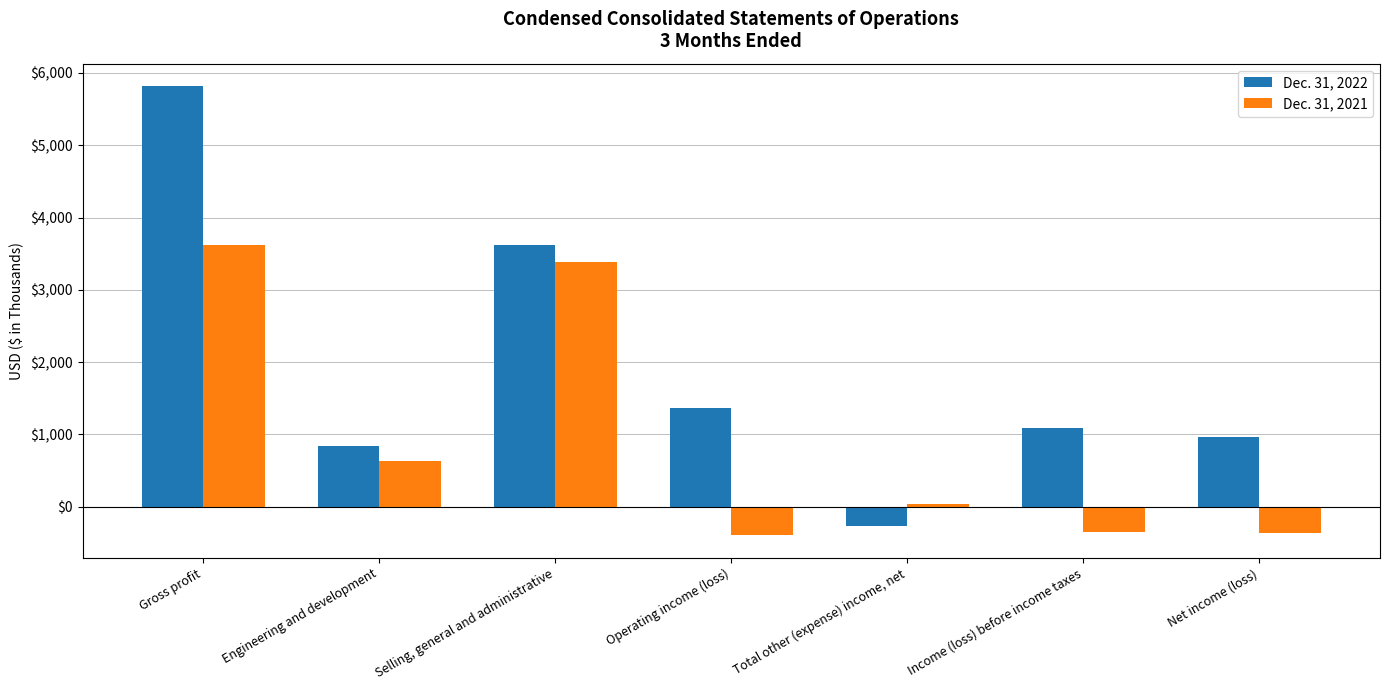

Which category has the highest value in the Dec. 31, 2022 series?

Gross profit